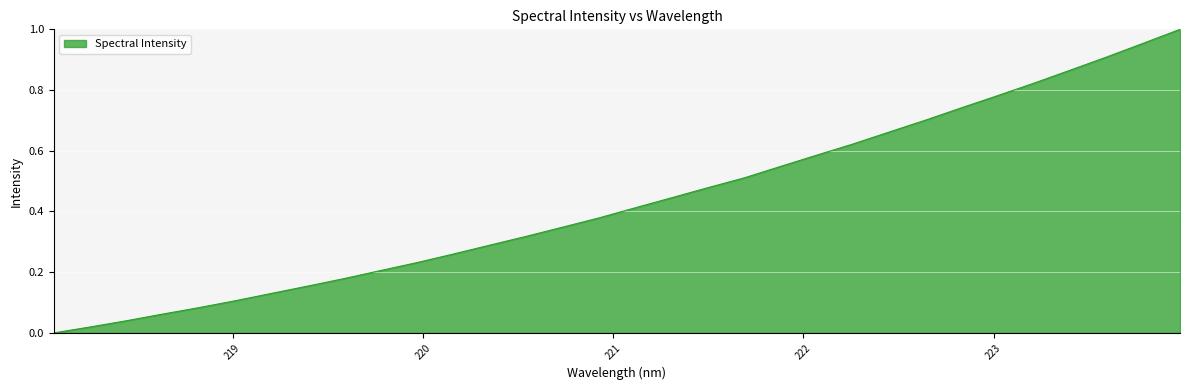

True or false: there are more than 2 points higher than both neighbors.

False